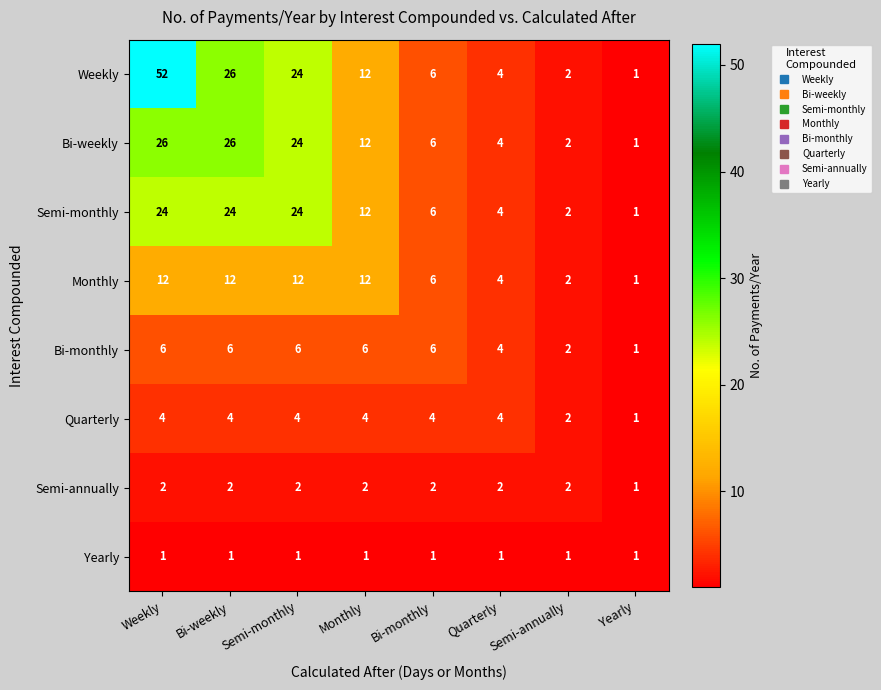

What is the minimum value shown in the chart?

1